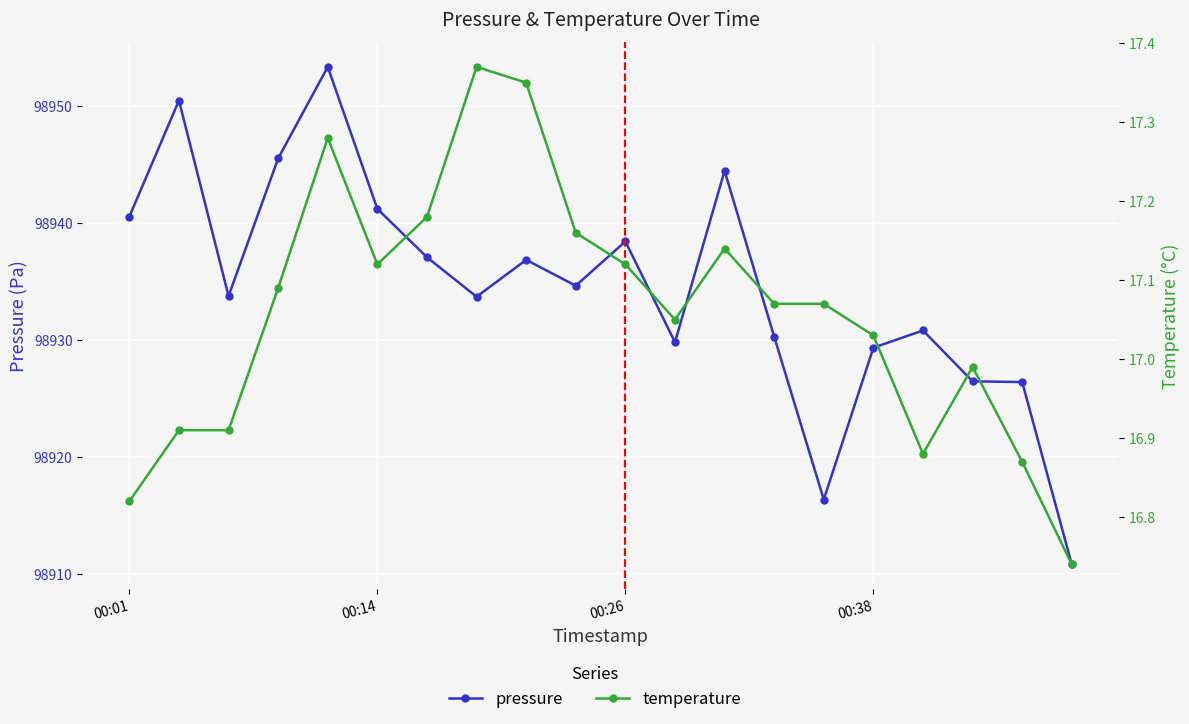

The value of pressure at 16 is 60546.8. True or false?

False